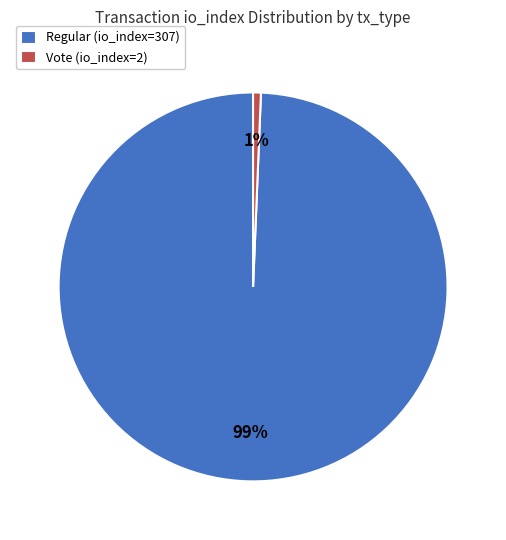

The Regular (io_index=307) slice represents 89% of the pie. True or false?

False